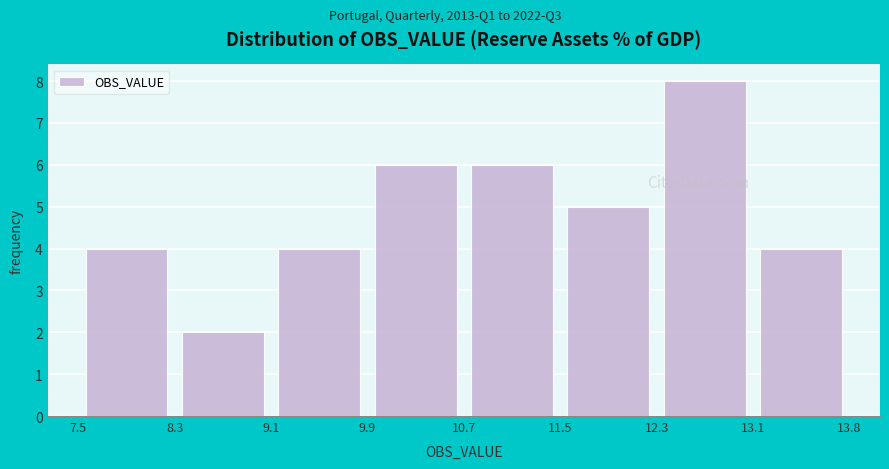

Reading left to right, list every bar in this chart as the range it spans on the x-axis followed by its height. The values are not printed on the chart, so give them approximately, as read against the axis.

7.5 to 8.3: 4
8.3 to 9.1: 2
9.1 to 9.9: 4
9.9 to 10.7: 6
10.7 to 11.5: 6
11.5 to 12.3: 5
12.3 to 13.1: 8
13.1 to 13.8: 4